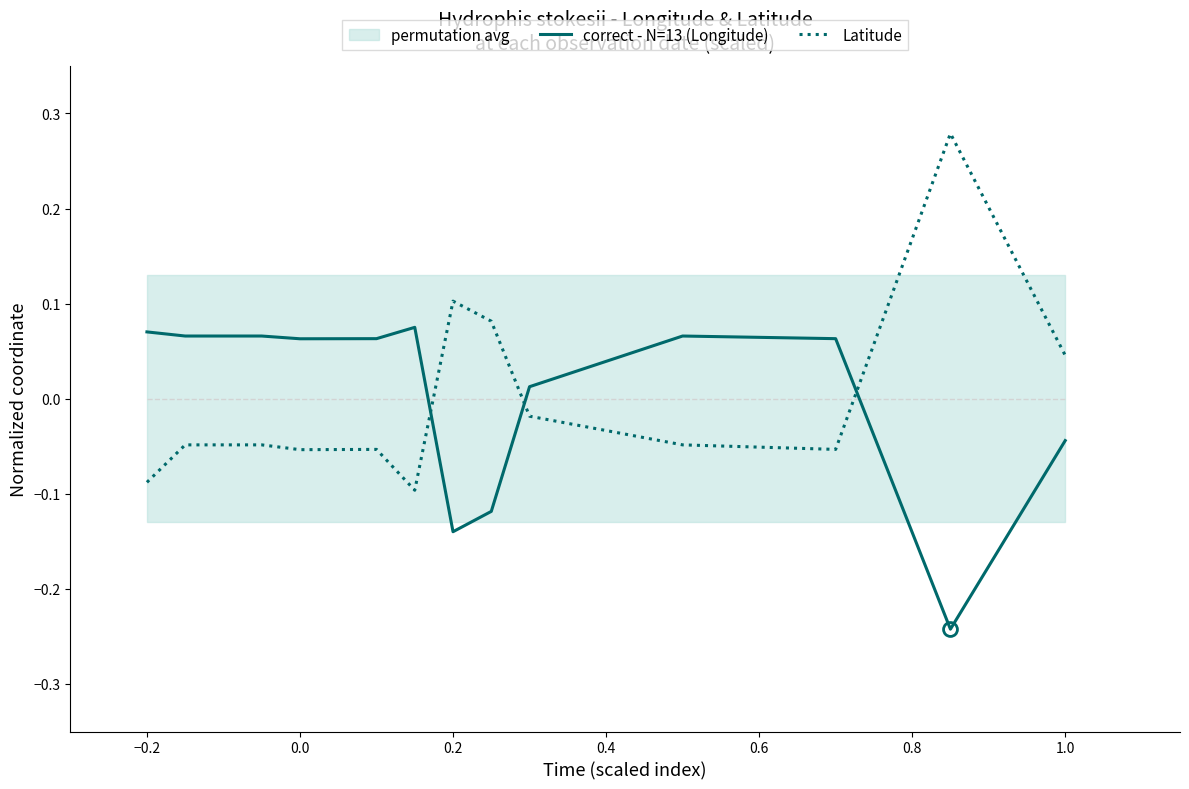

Which series has the largest range (max minus min)?

Latitude